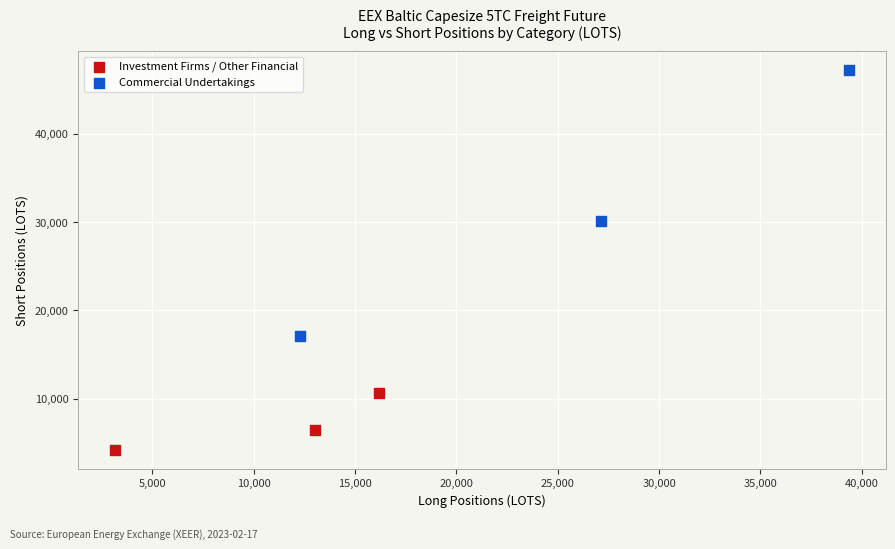

Which series contains the highest Y value?

Commercial Undertakings